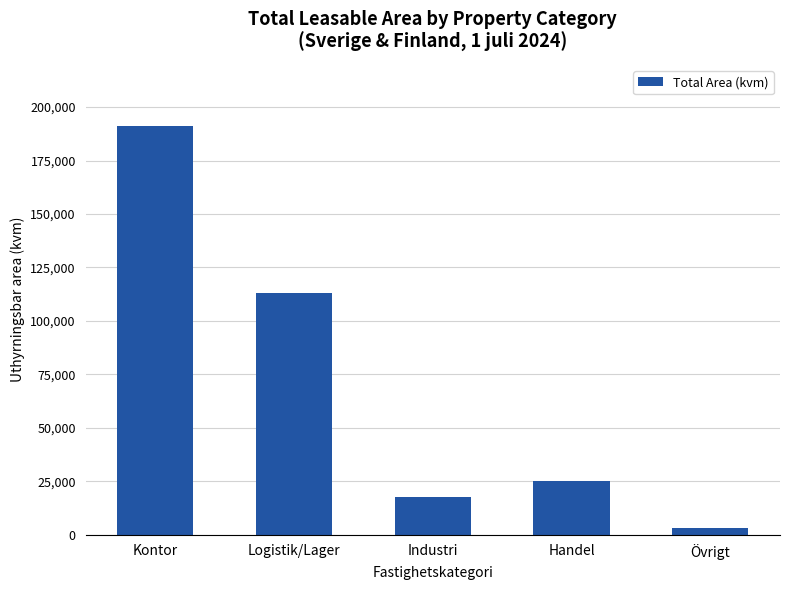

What is the sum of all values?

349960